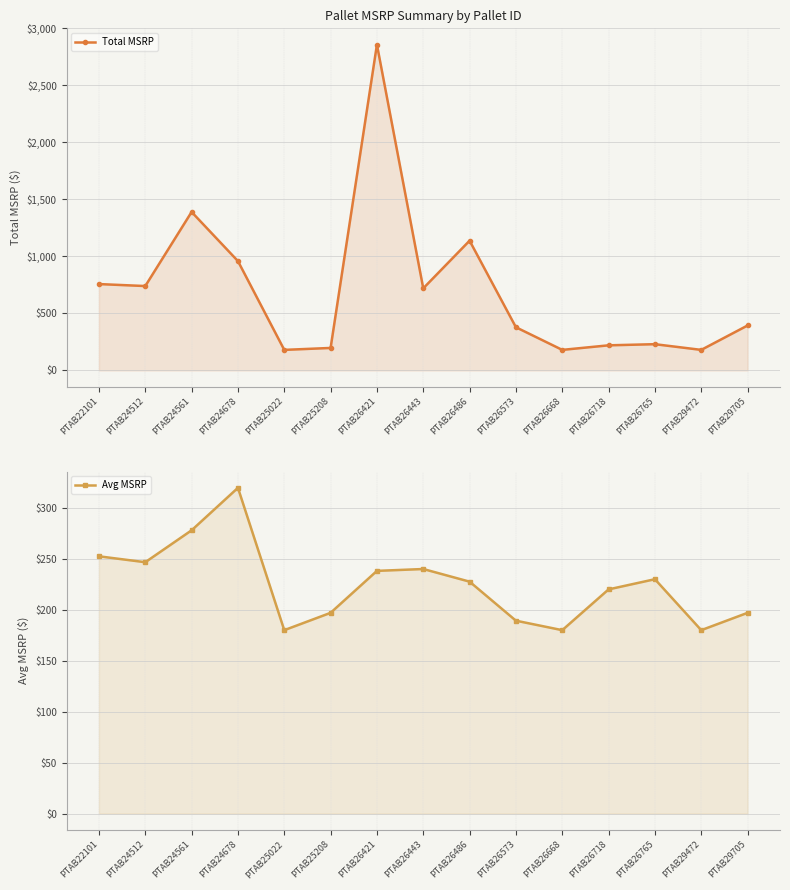

What is the value of the Avg MSRP point at the 13th from the left?

230.0